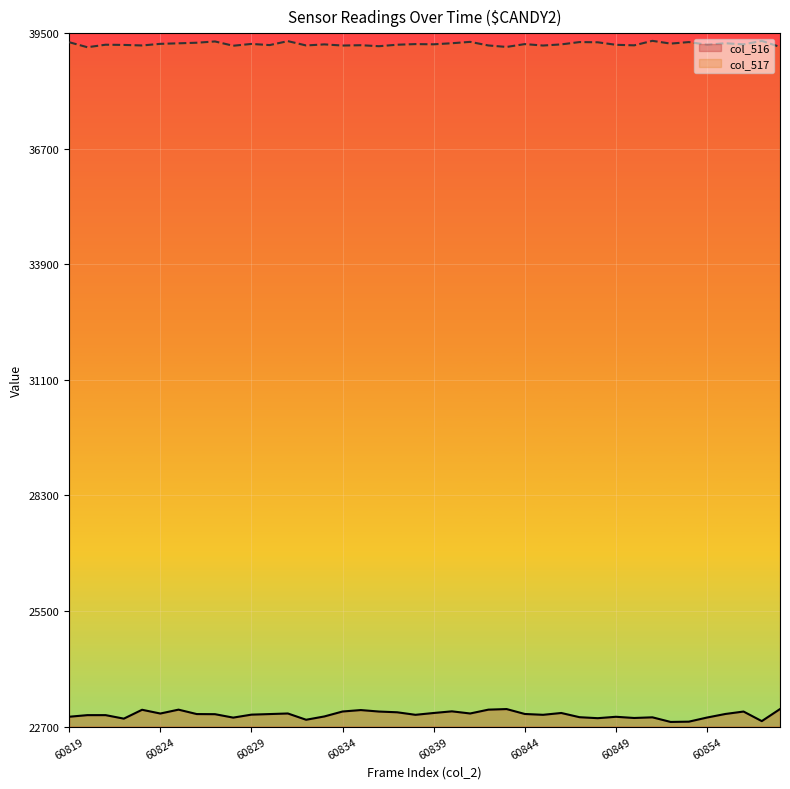

Reading left to right, transcribe all the data shown in this chart.

col_516: 22938	22977	22977	22892	23107	23016	23110	23003	23000	22917	22989	23003	23017	22865	22945	23065	23100	23064	23046	22985	23029	23069	23017	23110	23124	23005	22985	23029	22927	22903	22937	22908	22924	22812	22819	22919	23005	23064	22832	23124
col_517: 39285	39163	39224	39219	39206	39245	39258	39272	39303	39199	39243	39215	39311	39206	39232	39204	39212	39188	39224	39239	39234	39260	39293	39206	39170	39239	39204	39232	39288	39283	39222	39209	39318	39251	39288	39224	39260	39232	39317	39170